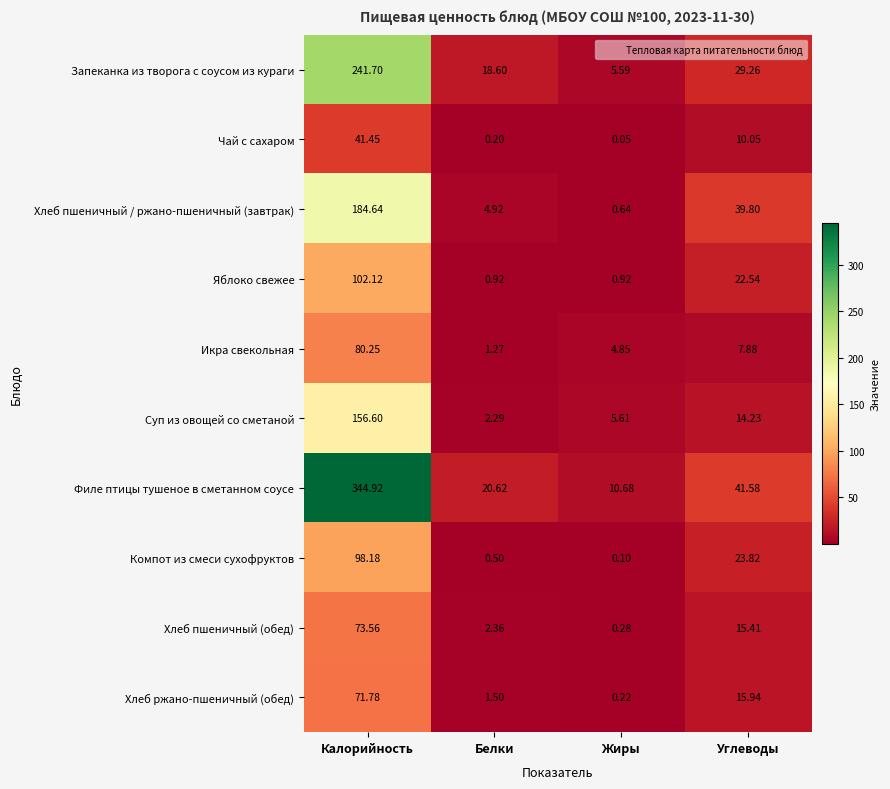

Is the value of Хлеб пшеничный (обед) at Белки greater than the value of Чай с сахаром at Углеводы?

No